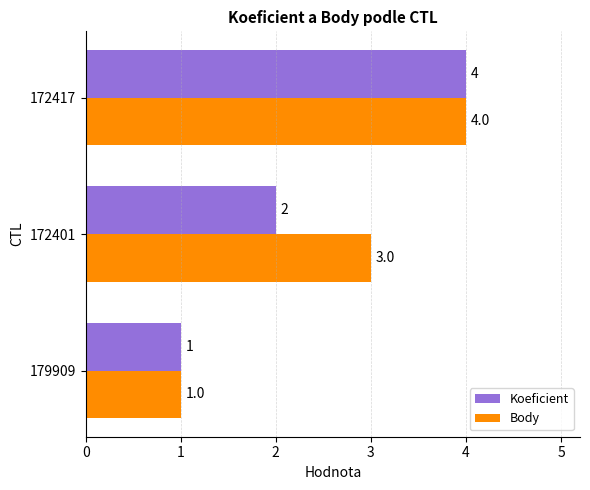

Which series has the largest total across all categories?

Body